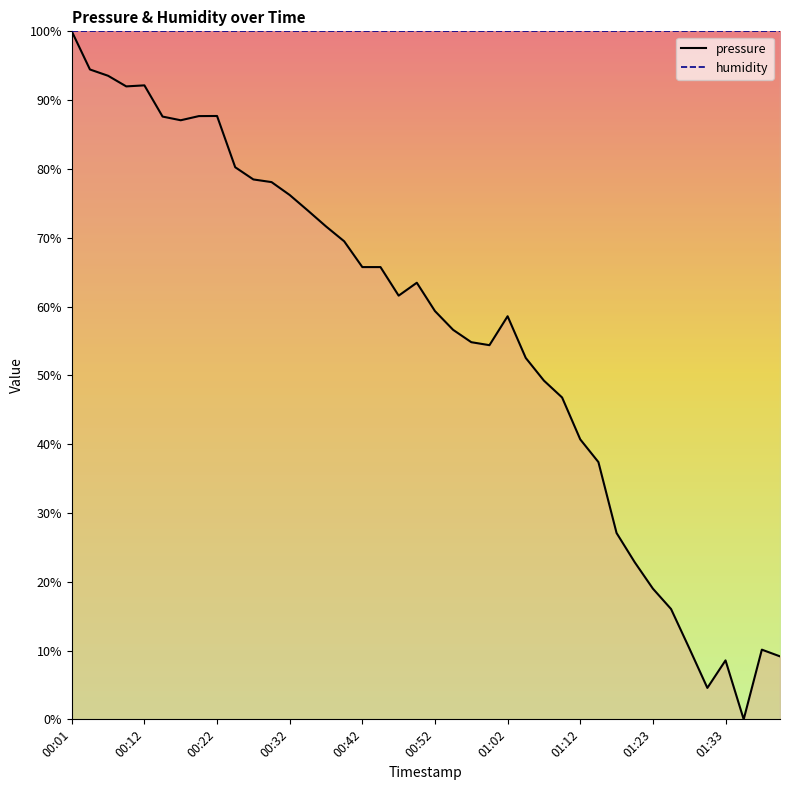

List the labels in order of value, largest first.

00:01, 00:04, 00:06, 00:12, 00:09, 00:22, 00:19, 00:14, 00:17, 00:24, 00:27, 00:29, 00:32, 00:34, 00:37, 00:39, 00:42, 00:44, 00:50, 00:47, 00:52, 01:02, 00:55, 00:57, 01:00, 01:05, 01:07, 01:10, 01:12, 01:15, 01:17, 01:20, 01:23, 01:25, 01:28, 01:38, 01:40, 01:33, 01:30, 01:35